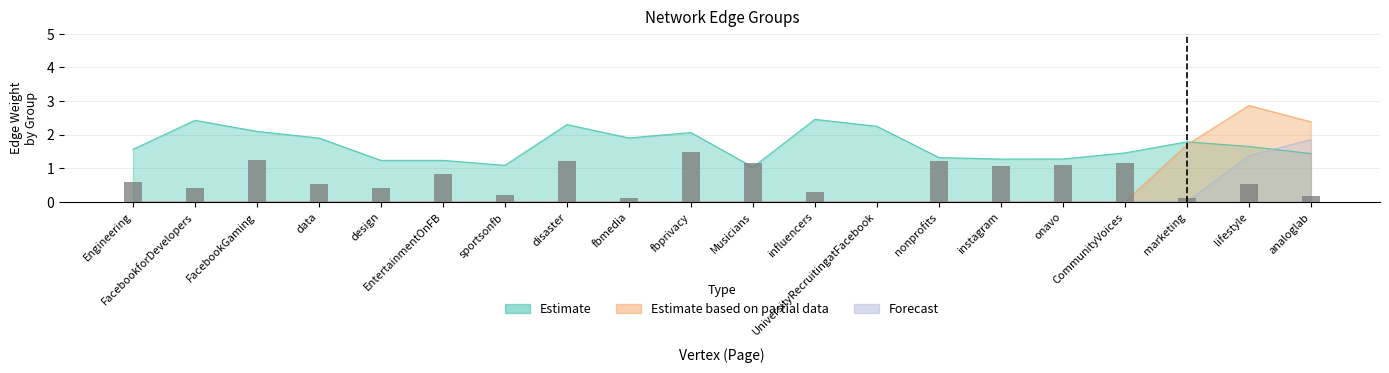

What is the value of the 6th bar from the left?

0.8